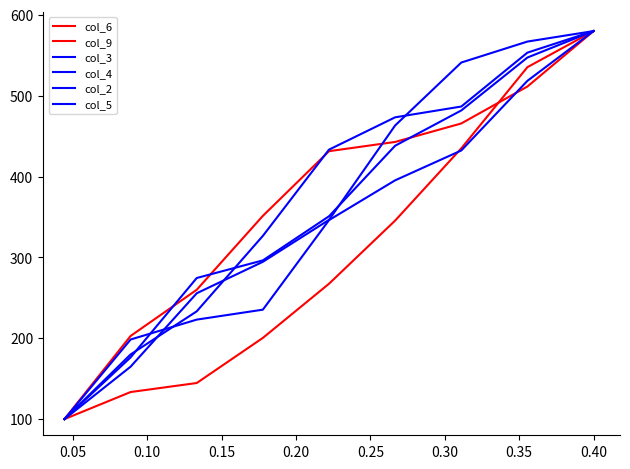

After their last crossing, which series has the higher values: col_2 or col_9?

col_2